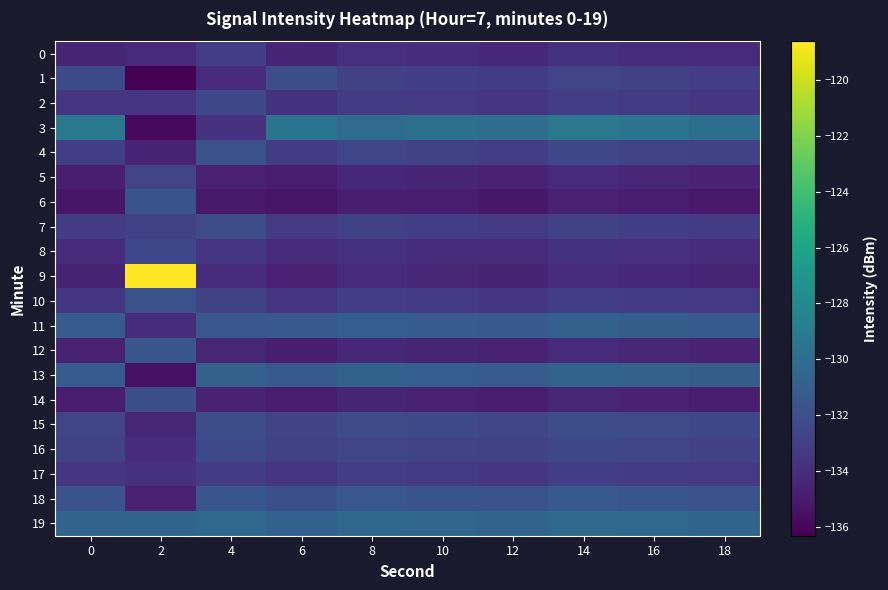

Which label corresponds to the smallest value in the chart?

2